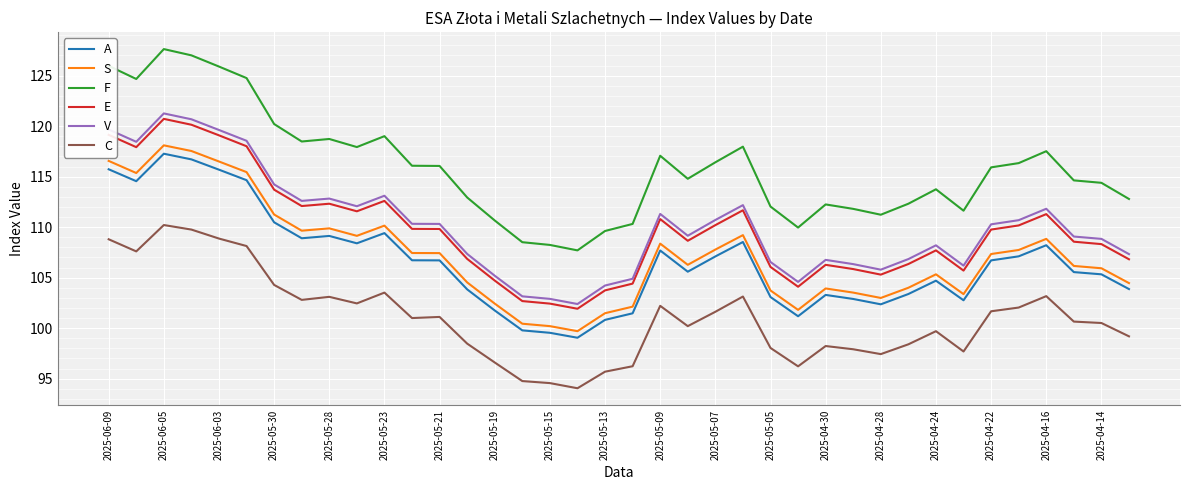

Which series has the largest total across all categories?

F